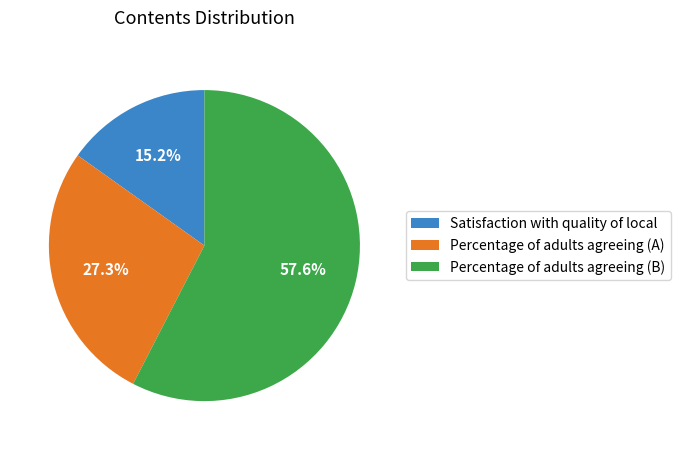

Do Percentage of adults agreeing (B) and Percentage of adults agreeing (A) together represent more than half of the pie?

Yes